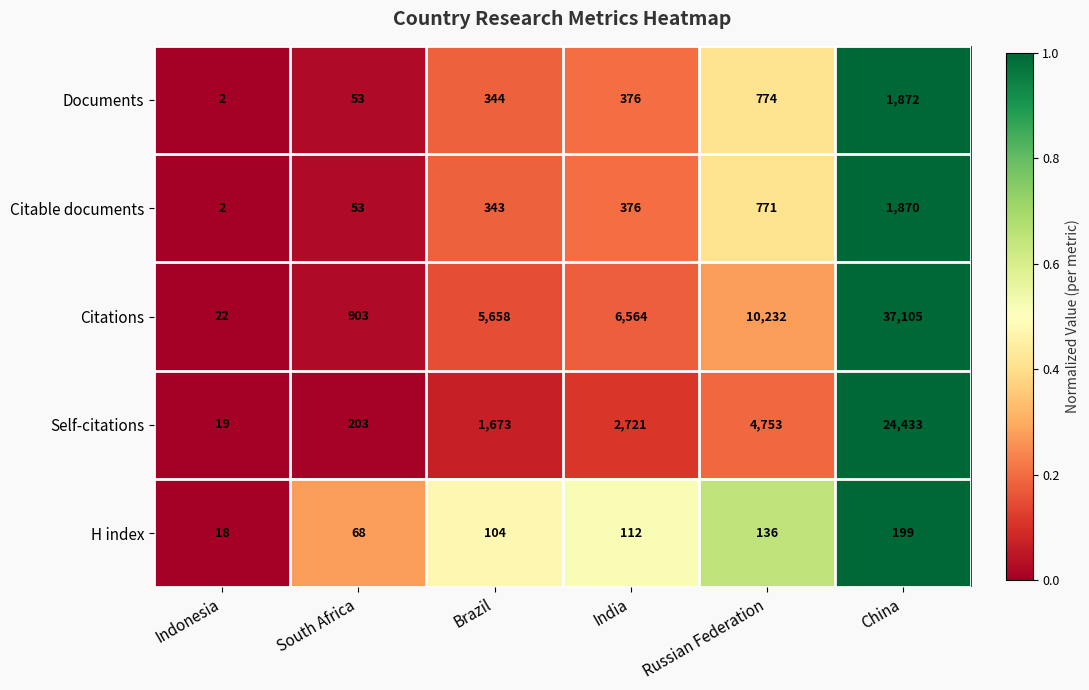

List the series in order of their peak value, lowest first.

H index, Citable documents, Documents, Self-citations, Citations